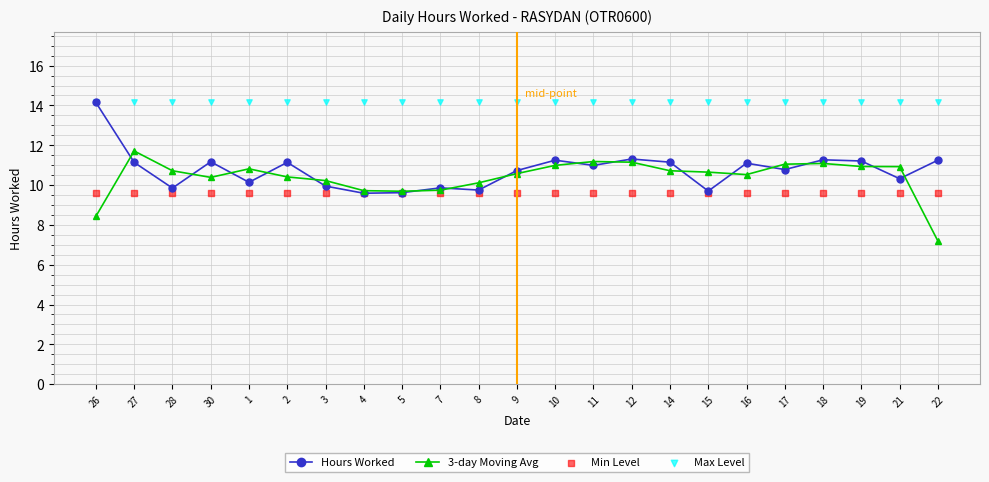

Is the value of Hours Worked at 5 greater than the value of 3-day Moving Avg at 11?

No